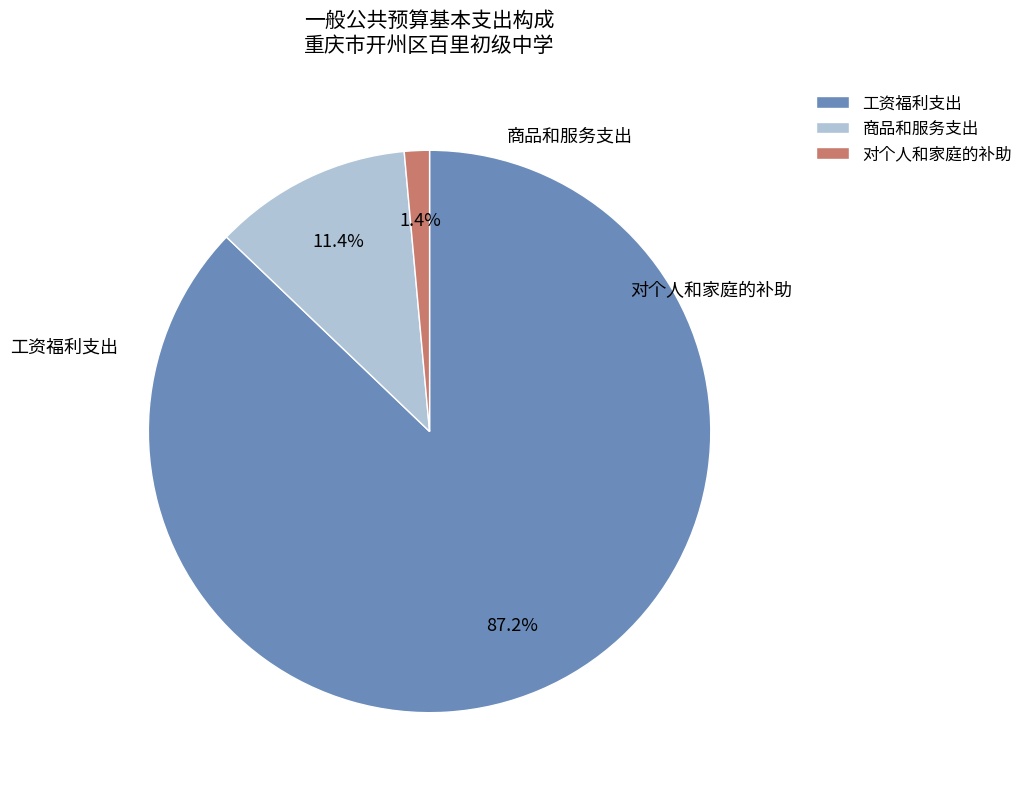

Which category has the biggest portion of the pie?

工资福利支出